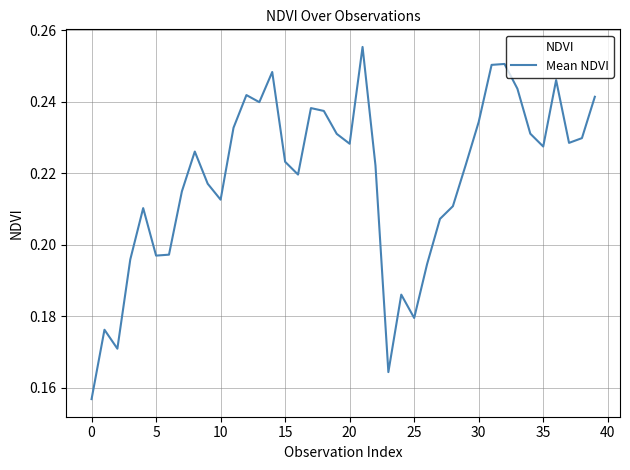

Does the chart have visible grid lines?

Yes